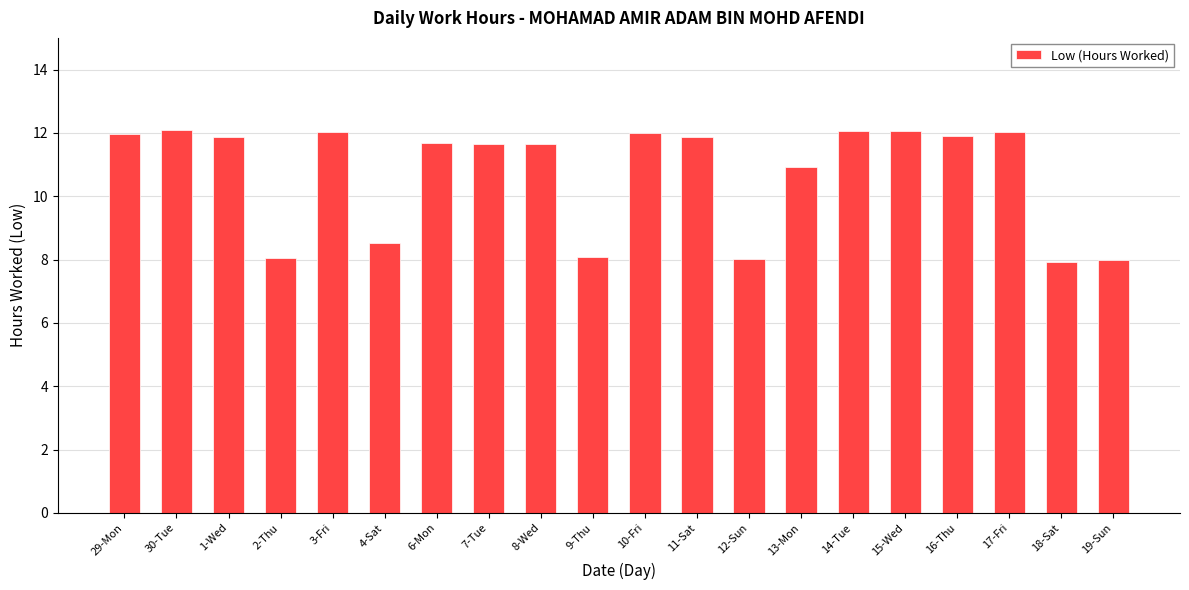

How many data points are less than 11?

7